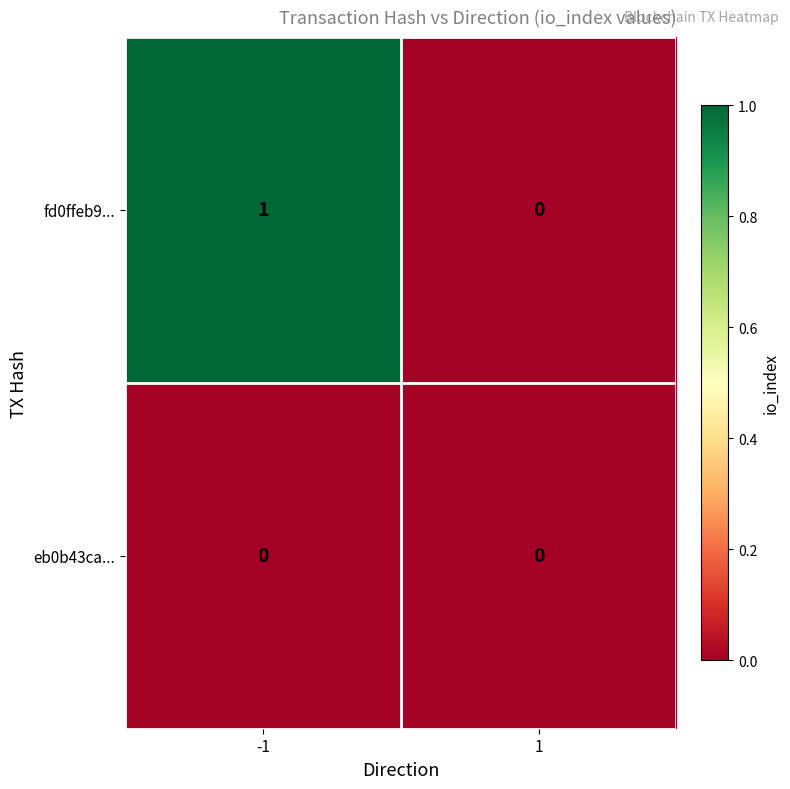

Between -1 and 1, which series saw the biggest shift?

fd0ffeb9...